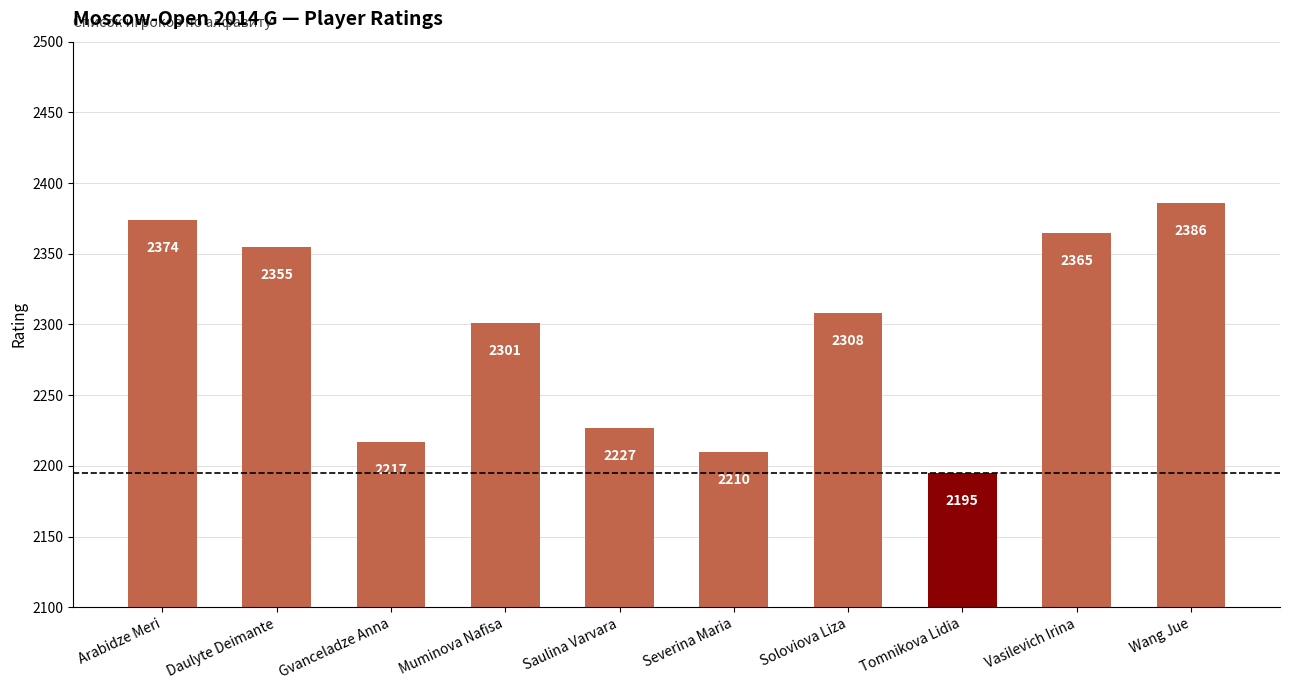

Is it true that the value at Saulina Varvara is 3691?

False